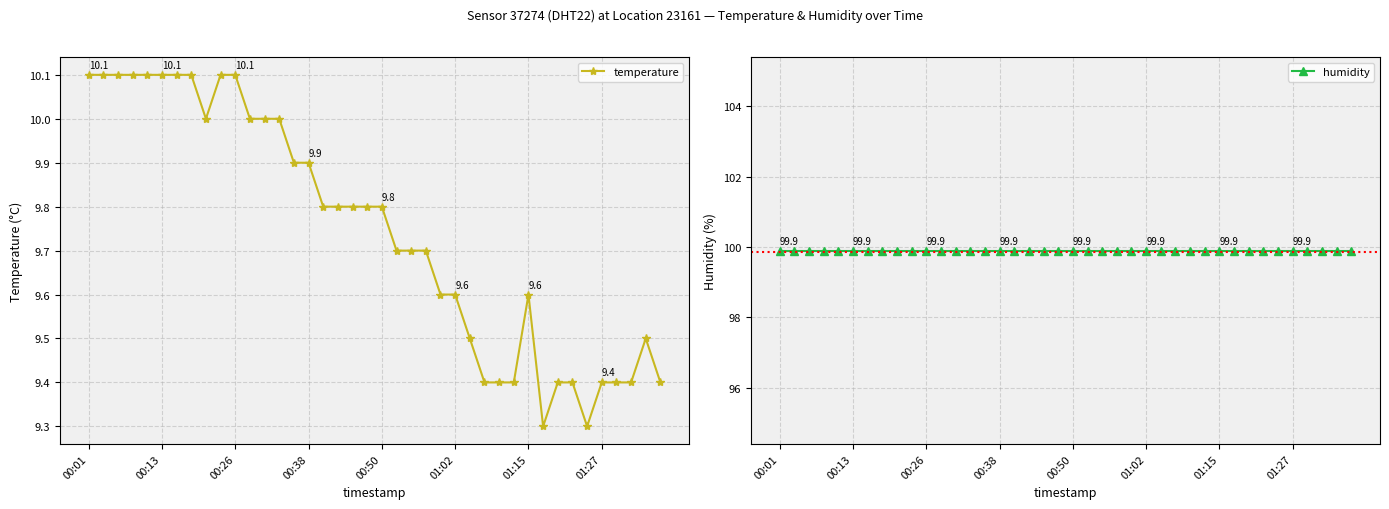

Reading left to right, list all the values displayed in this chart.

temperature: 10.1	10.1	10.1	10.1	10.1	10.1	10.1	10.1	10.0	10.1	10.1	10.0	10.0	10.0	9.9	9.9	9.8	9.8	9.8	9.8	9.8	9.7	9.7	9.7	9.6	9.6	9.5	9.4	9.4	9.4	9.6	9.3	9.4	9.4	9.3	9.4	9.4	9.4	9.5	9.4
humidity: 99.9	99.9	99.9	99.9	99.9	99.9	99.9	99.9	99.9	99.9	99.9	99.9	99.9	99.9	99.9	99.9	99.9	99.9	99.9	99.9	99.9	99.9	99.9	99.9	99.9	99.9	99.9	99.9	99.9	99.9	99.9	99.9	99.9	99.9	99.9	99.9	99.9	99.9	99.9	99.9